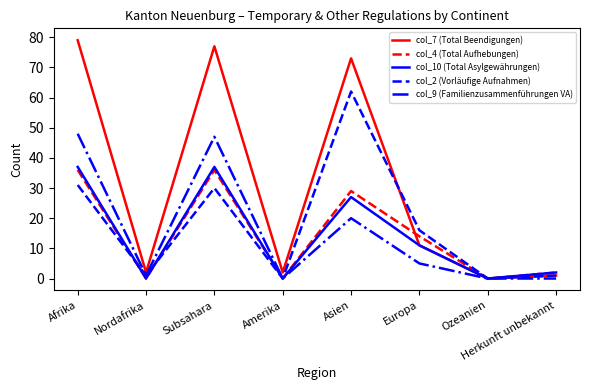

At which category is the sum across all series the highest?

Afrika